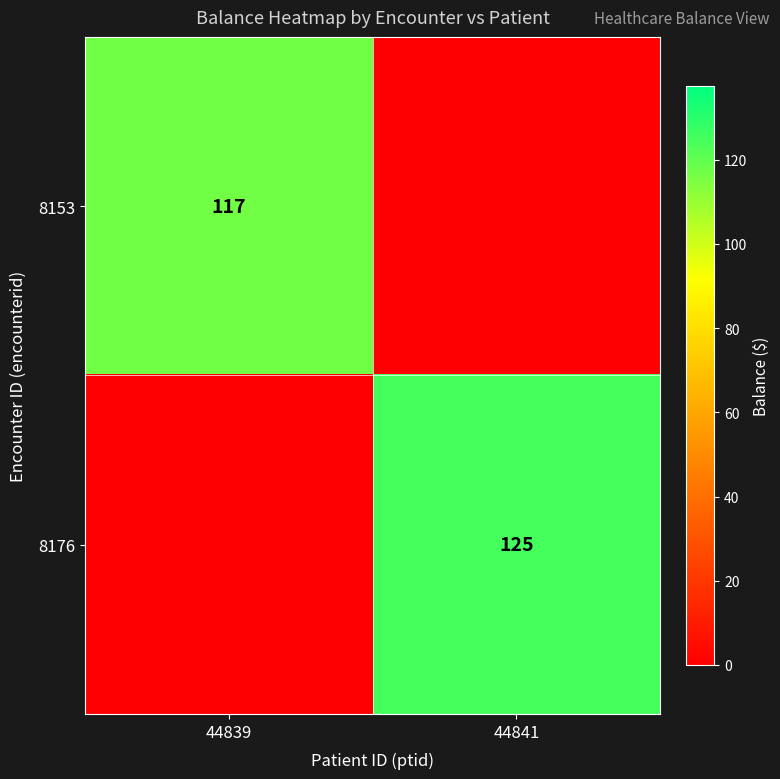

The value of 8153 at 44839 is 117. True or false?

True